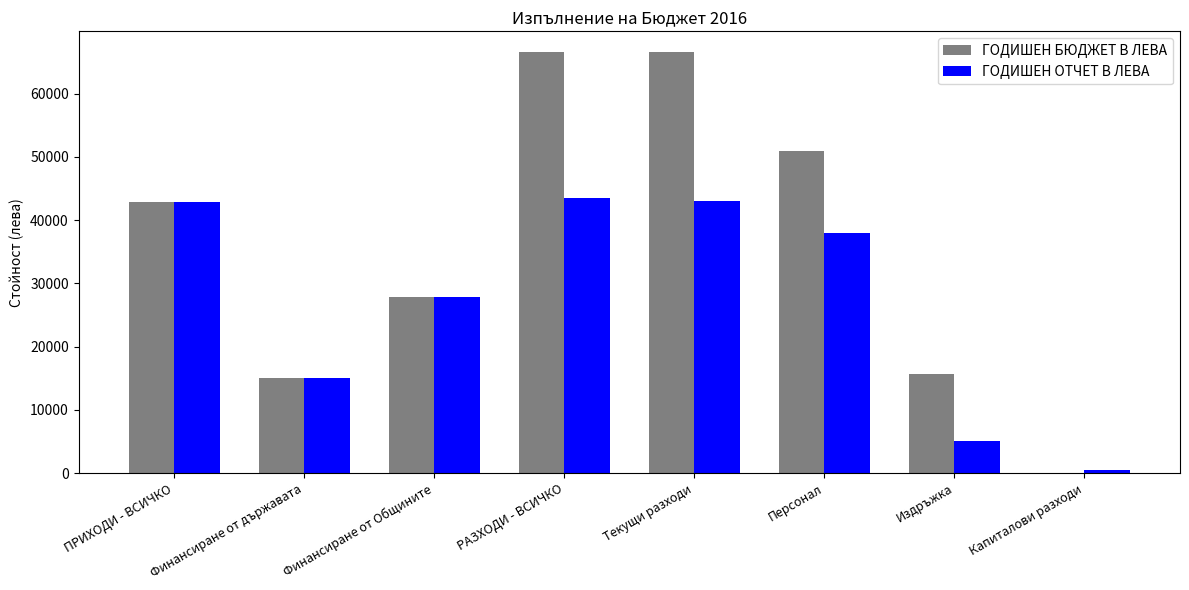

Is it true that ГОДИШЕН ОТЧЕТ В ЛЕВА equals 42857.1 at ПРИХОДИ - ВСИЧКО?

True